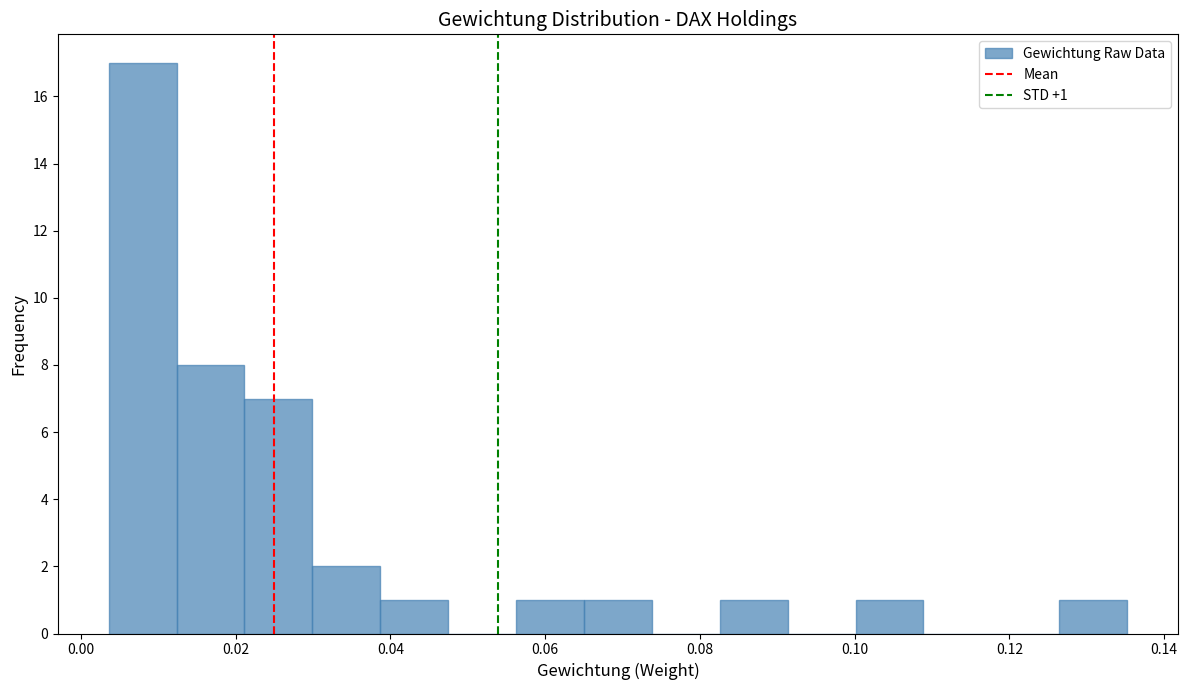

Over which range of the x-axis is the bar tallest?

0.004 to 0.012